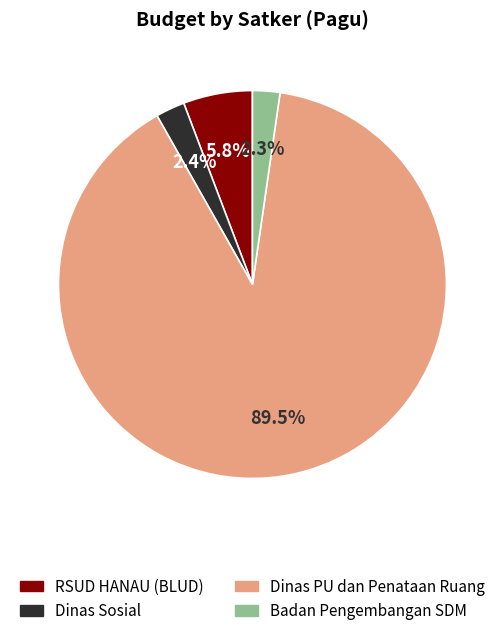

Does any single category account for the majority?

Yes